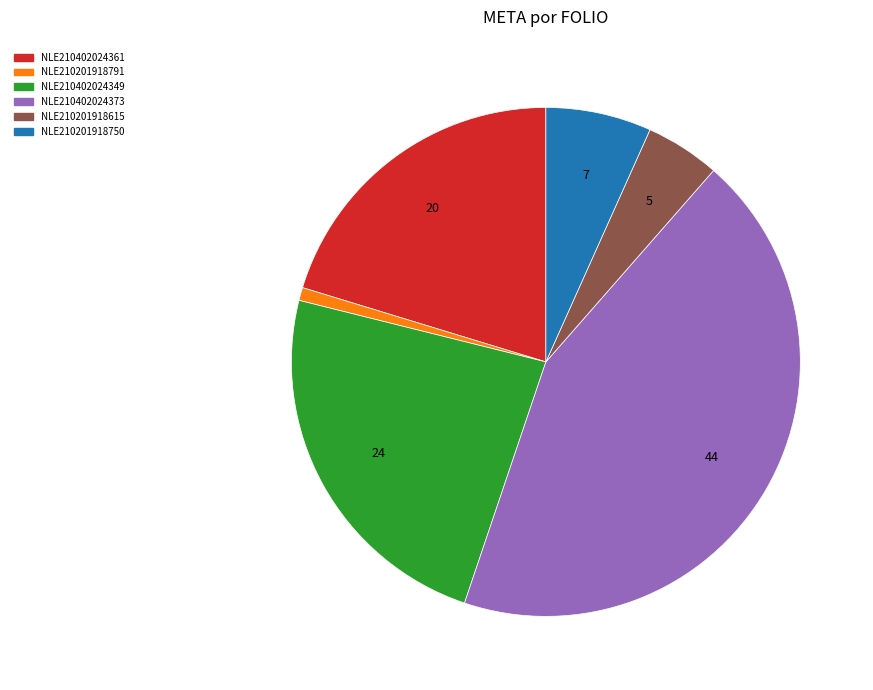

Do NLE210201918750 and NLE210201918791 together represent more than half of the pie?

No